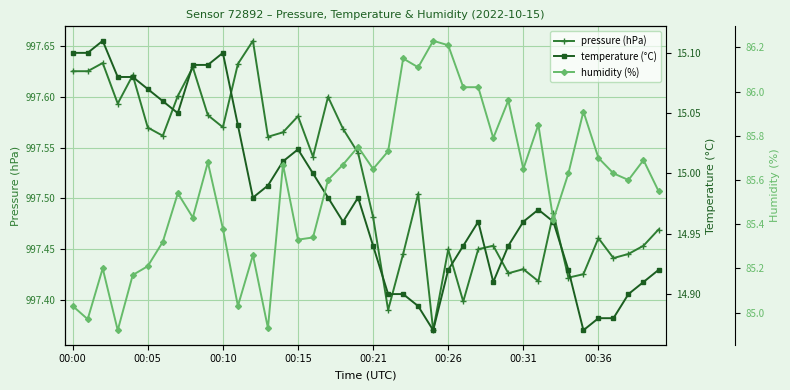

How many lines are shown in the chart?

3